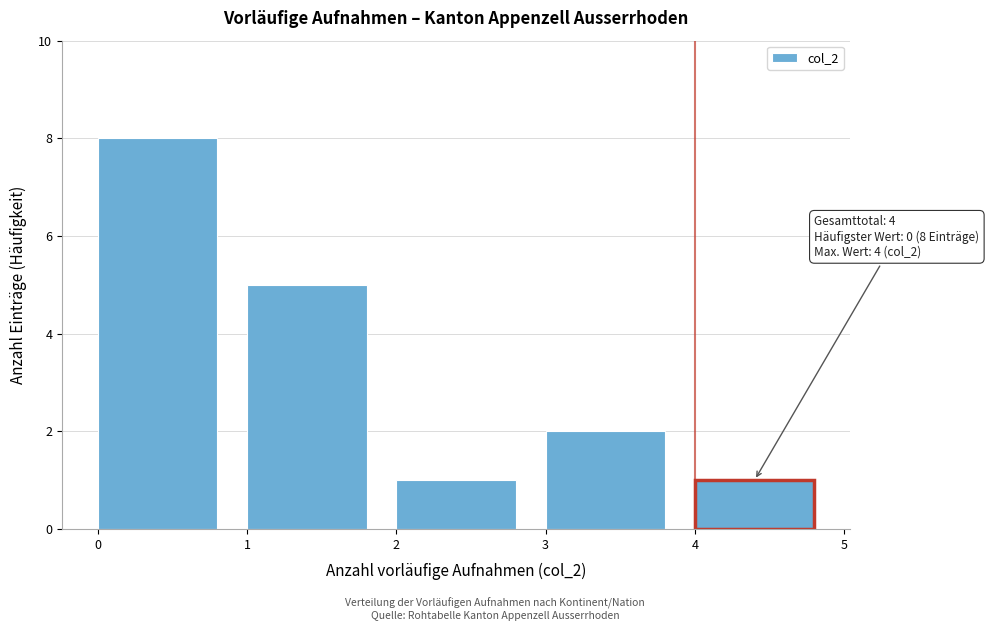

Over which range of the x-axis is the bar tallest?

0 to 1